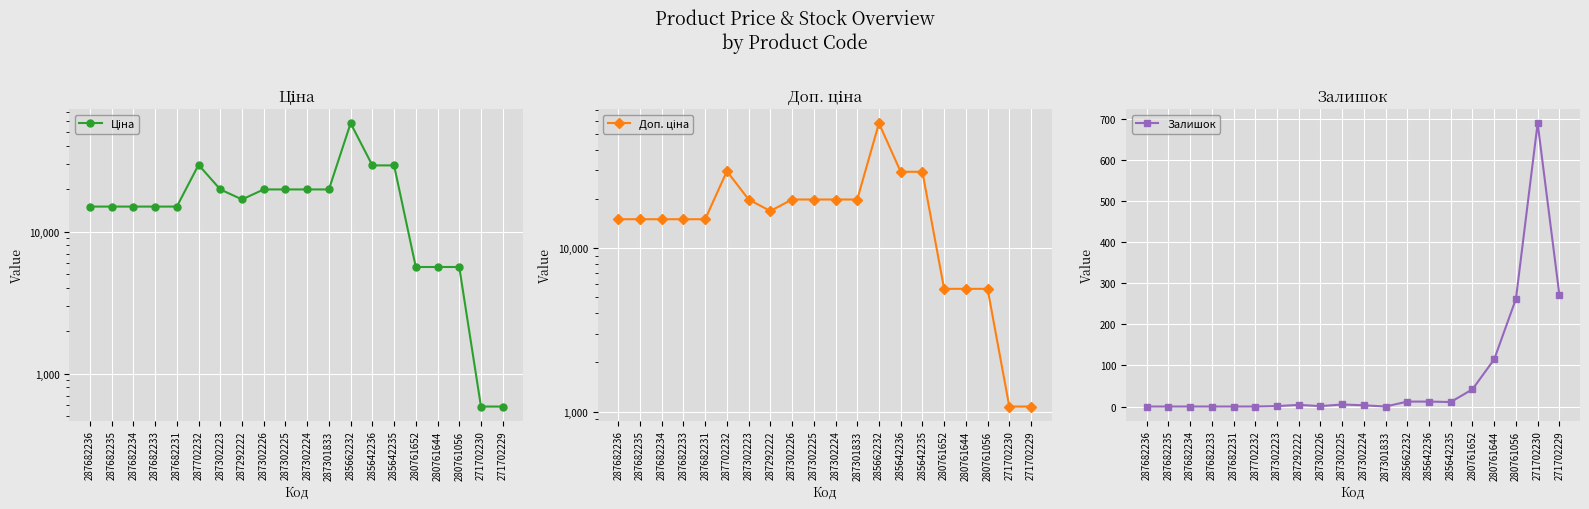

At which label is Залишок closest to 345?

271702229